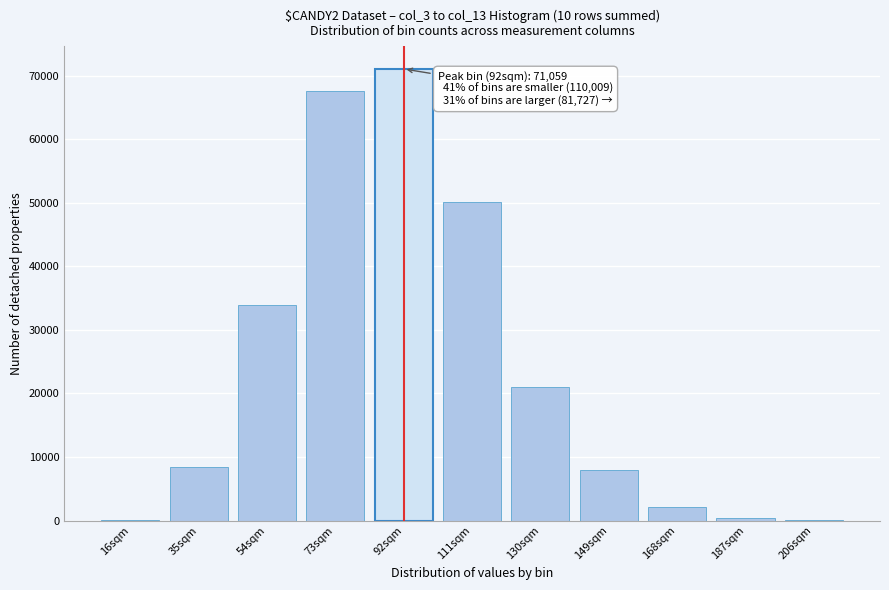

Which category has the highest value across all series?

92sqm